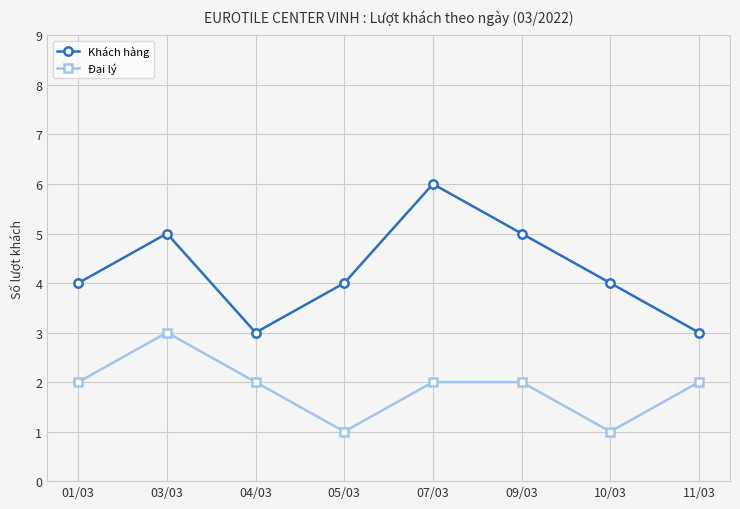

Which series has the largest total across all categories?

Khách hàng